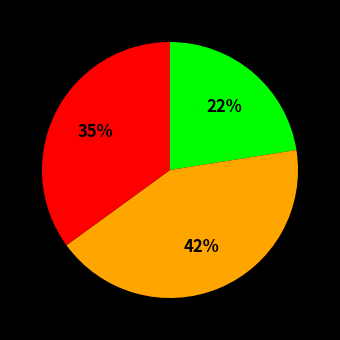

Is there a majority slice in this chart?

No